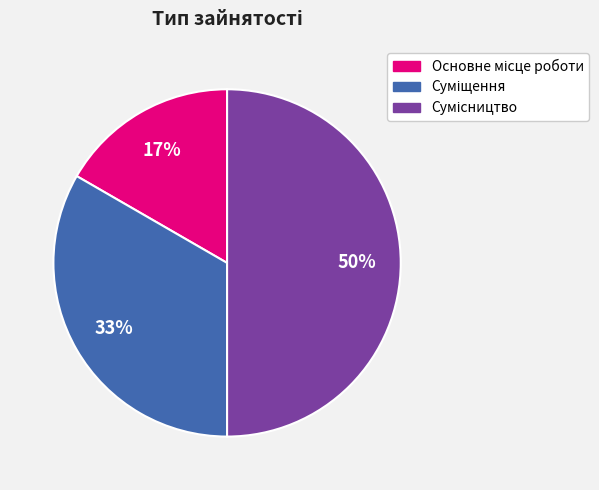

How many slices are in this pie chart?

3